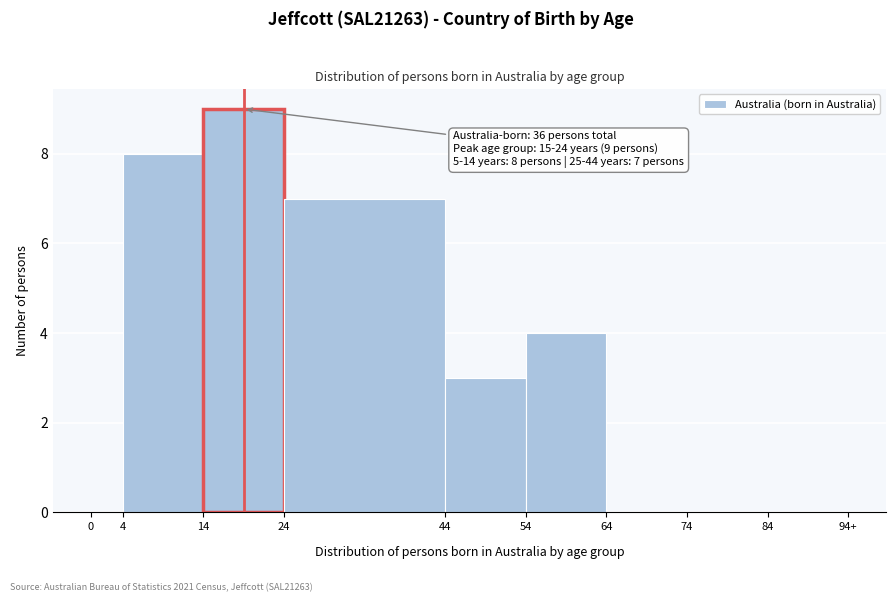

Reading right to left, what are all the values shown in this chart?

84=0	74=0	64=0	54=4	44=3	24=7	14=9	4=8	0=0